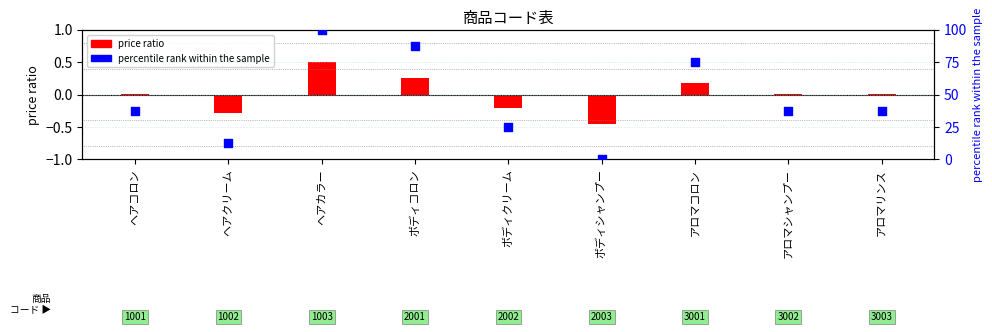

Which series has the largest total across all categories?

percentile rank within the sample